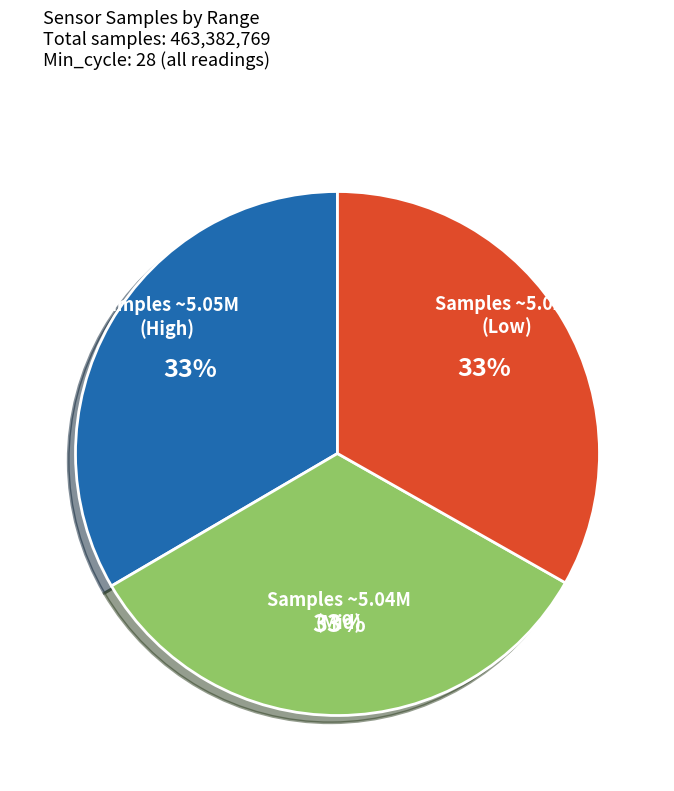

Is there any slice that represents more than half of the pie?

No